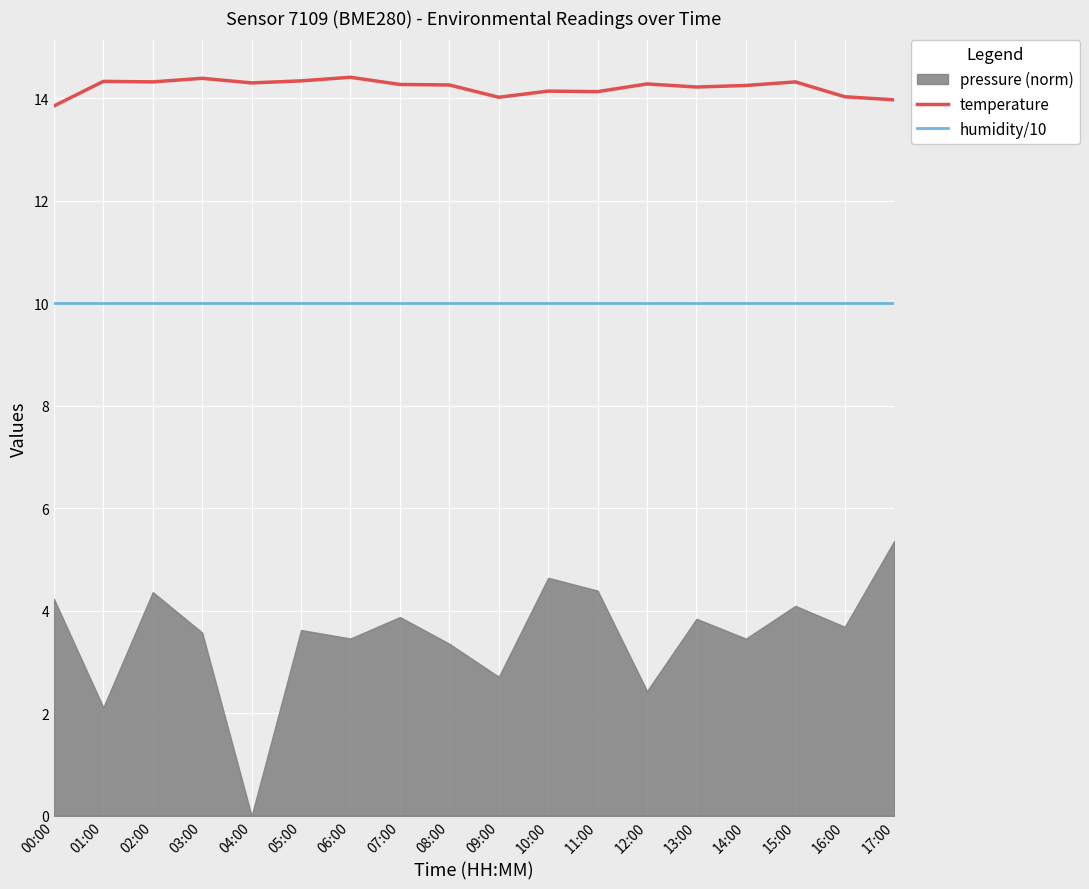

True or false: humidity/10 and temperature intersect in this chart.

False